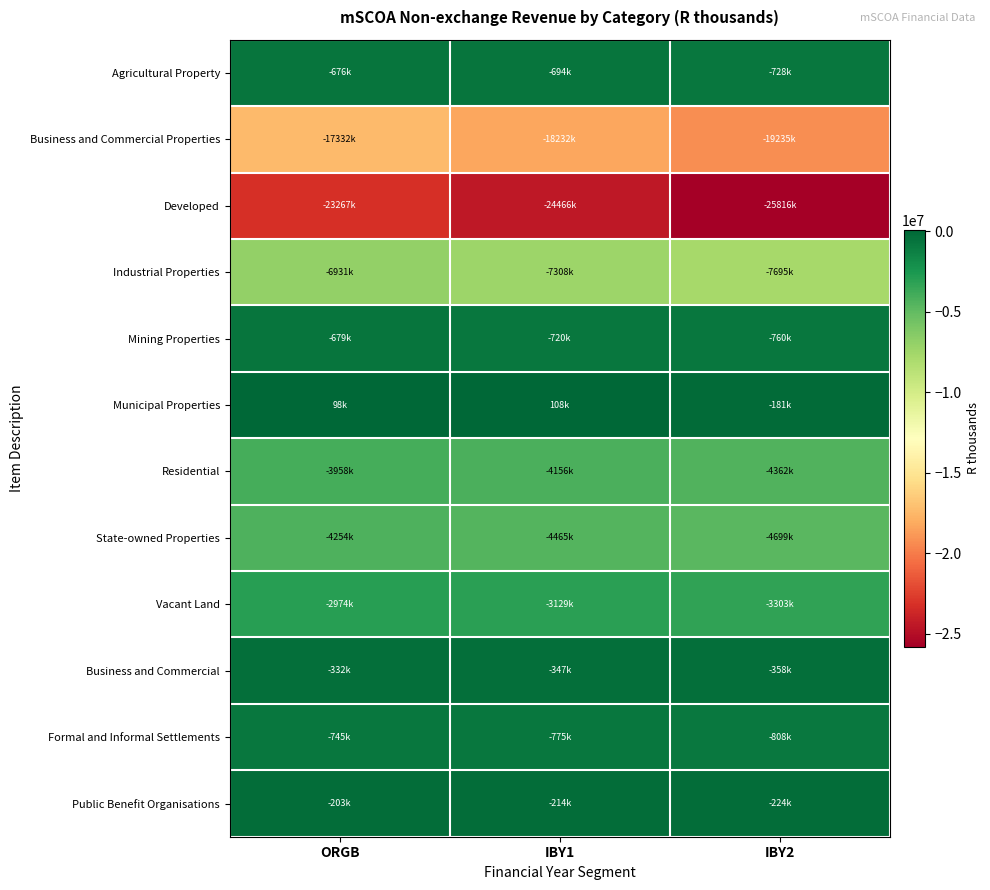

At which category does the chart reach its peak across all series?

IBY1